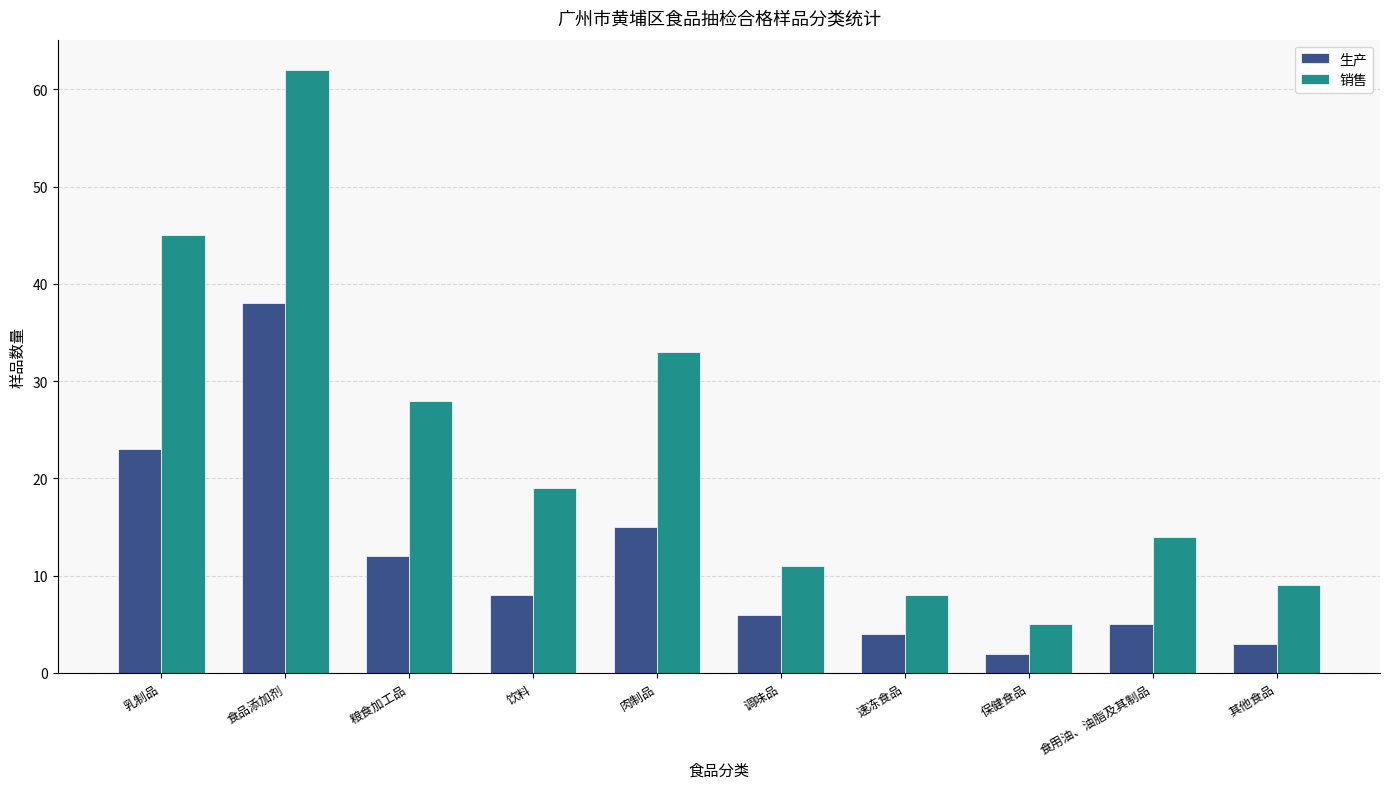

Which series has the widest spread of values?

销售